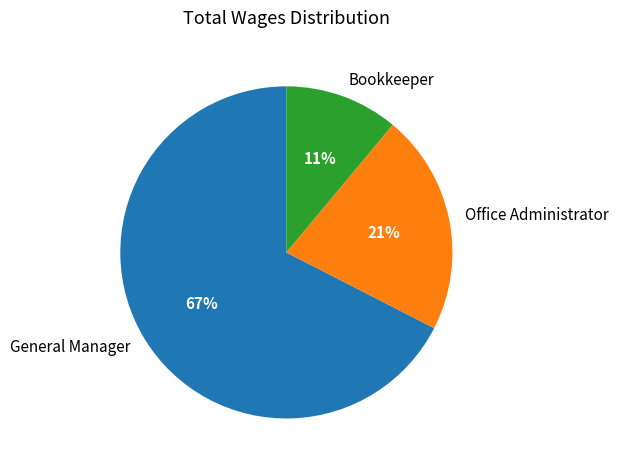

The Bookkeeper slice represents 4% of the pie. True or false?

False